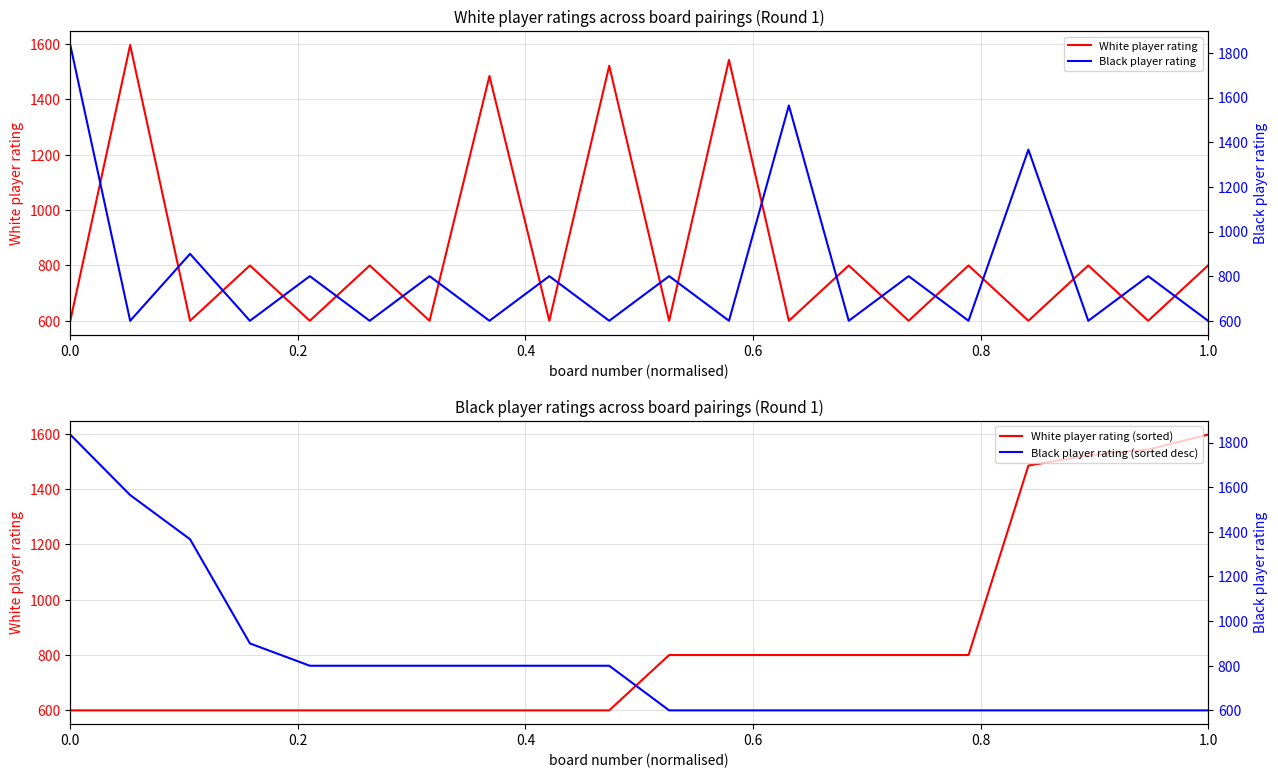

What is the lowest value of the White player rating (sorted) series?

600